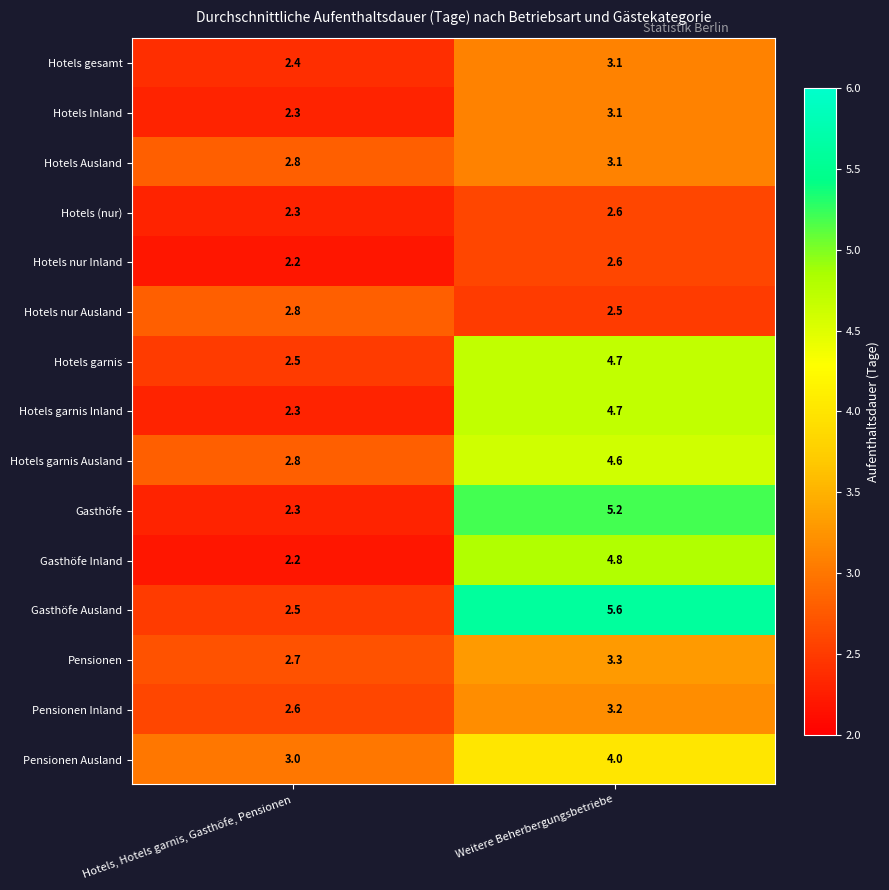

What is the average value of the Pensionen Ausland series?

3.5